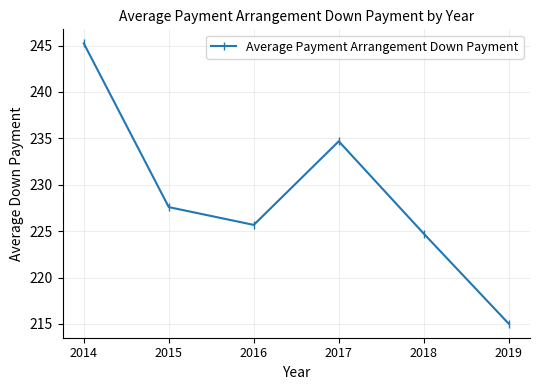

Reading left to right, extract all data points from this chart.

245.2	227.6	225.7	234.7	224.7	215.0